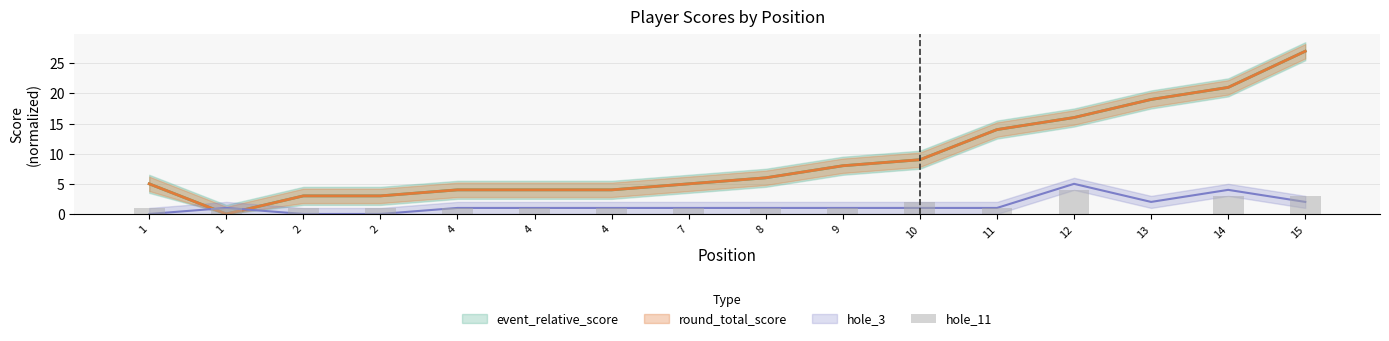

Reading right to left, what are all the values shown in this chart?

15=3	14=3	13=0	12=4	11=1	10=2	9=1	8=1	7=1	4=1	4=1	4=1	2=1	2=1	1=1	1=1